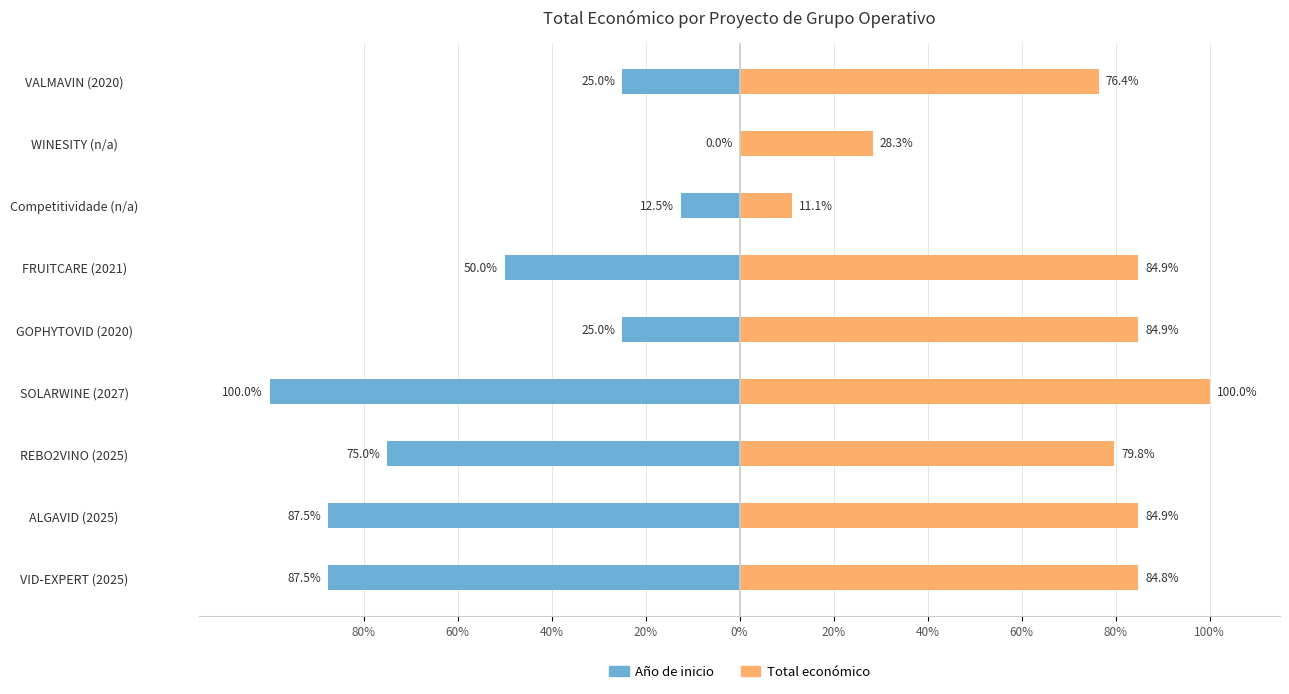

What is the value of the Año de inicio bar at the 1st from the left?

-87.5